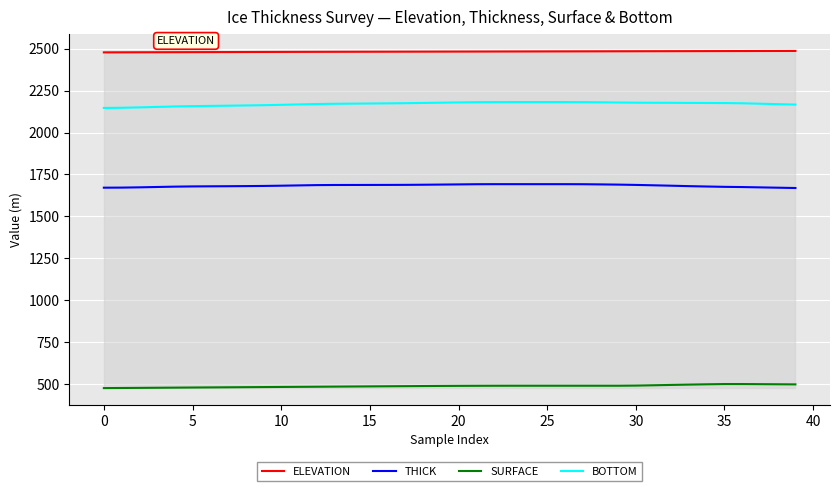

List the series in order of their peak value, lowest first.

SURFACE, THICK, BOTTOM, ELEVATION